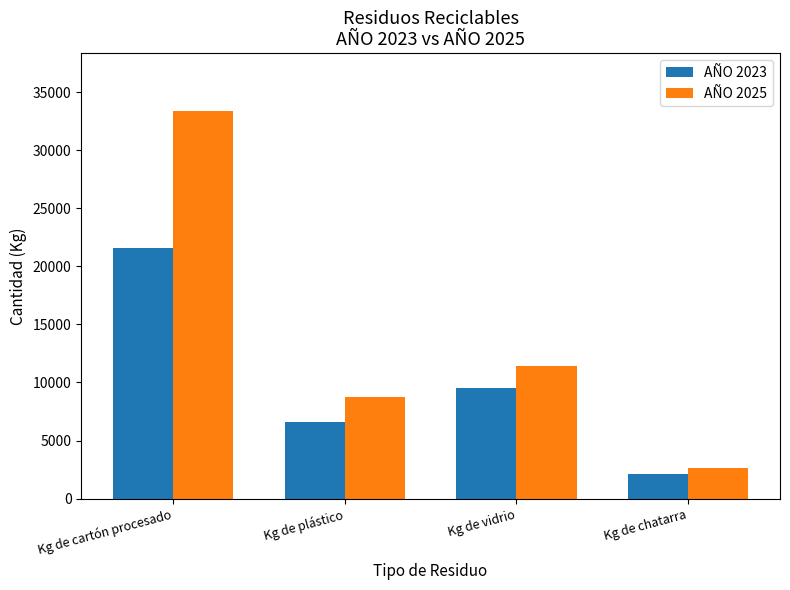

What position from the left is Kg de cartón procesado?

1